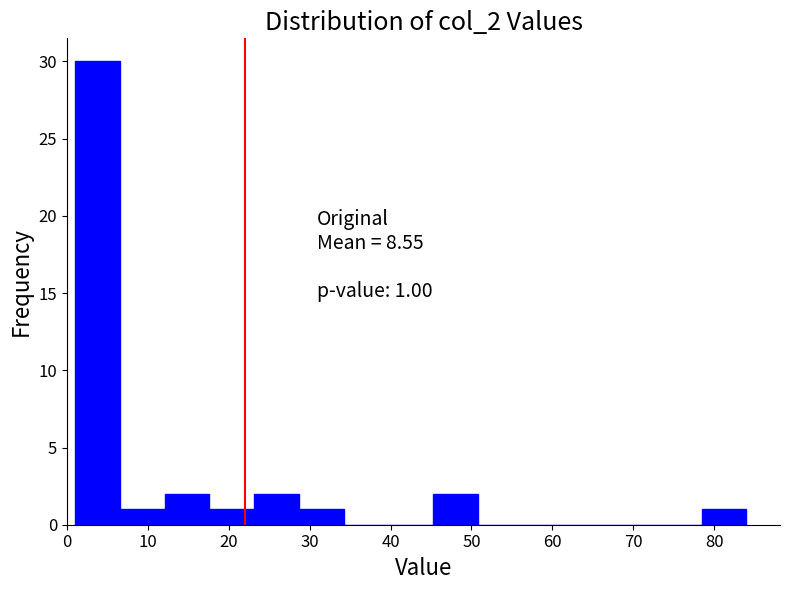

Over which range of the x-axis is the bar tallest?

1 to 7